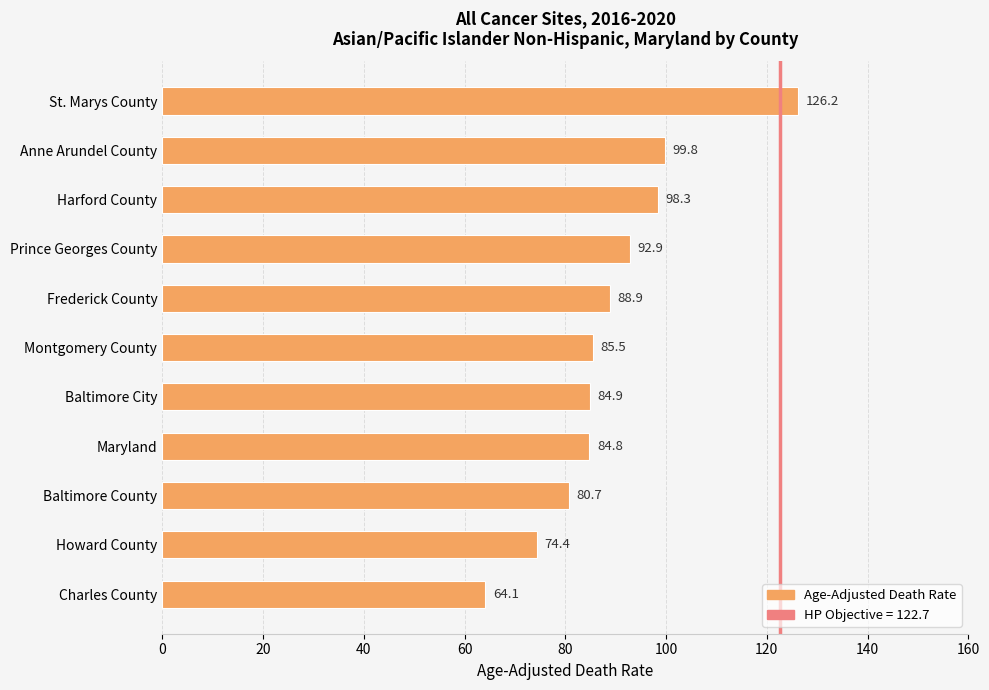

What is the ratio of the value at St. Marys County to the value at Prince Georges County?

1.4